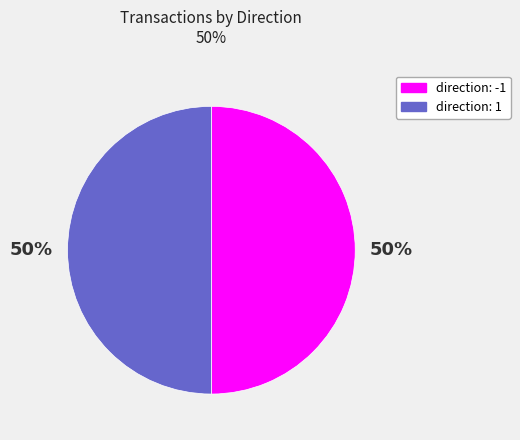

How many segments does this pie chart have?

2